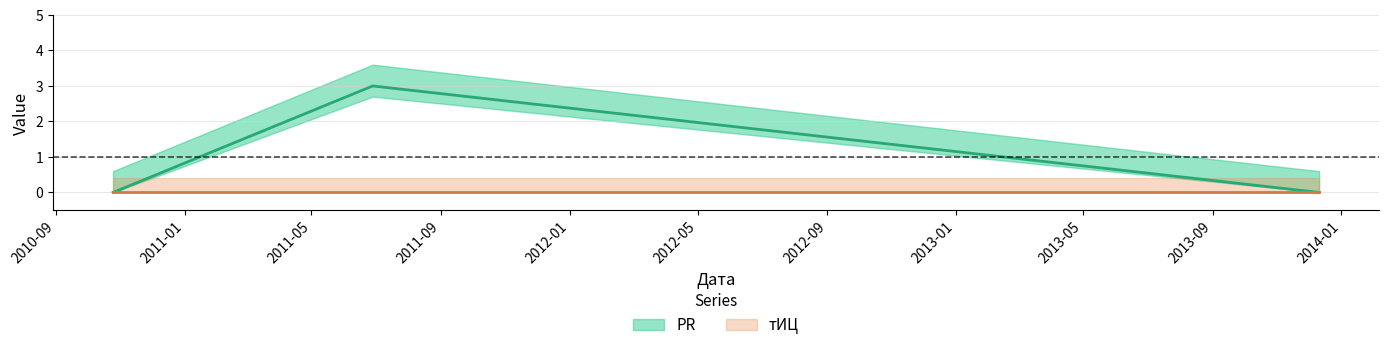

What is the maximum value shown in the chart?

3